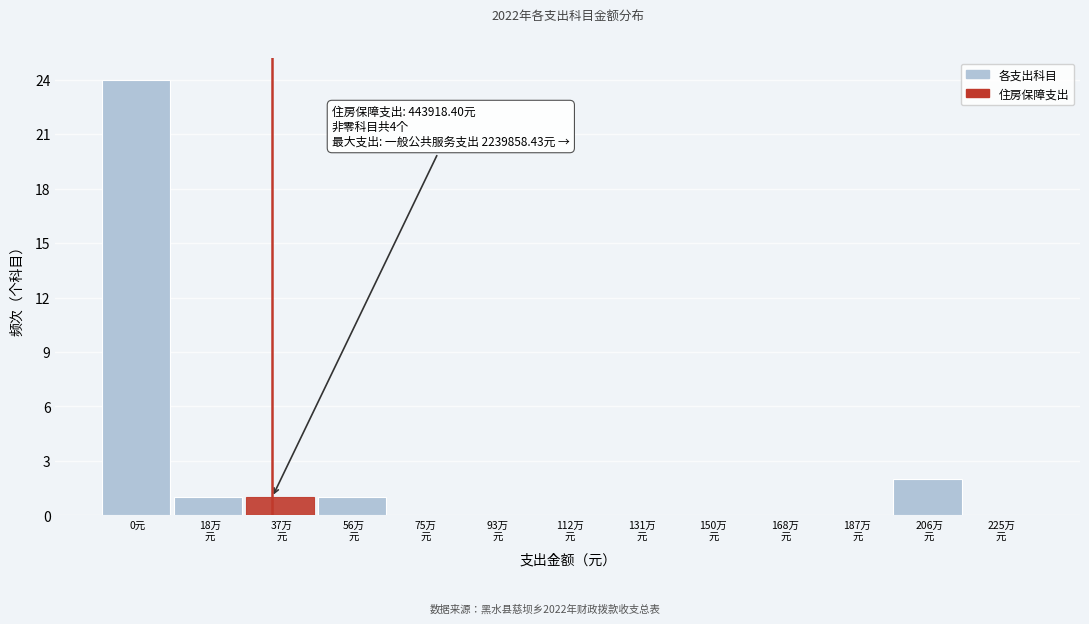

What is the sum of all values?

29